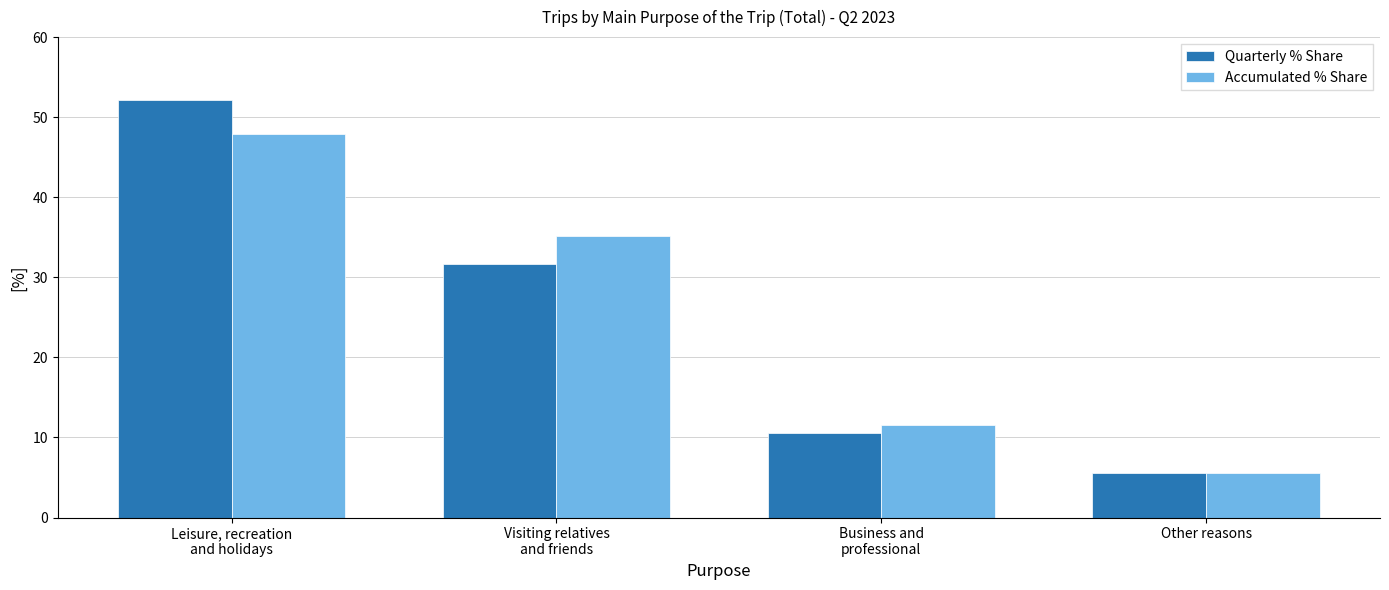

The Accumulated % Share series shows 15.2 at Business and
professional. True or false?

False